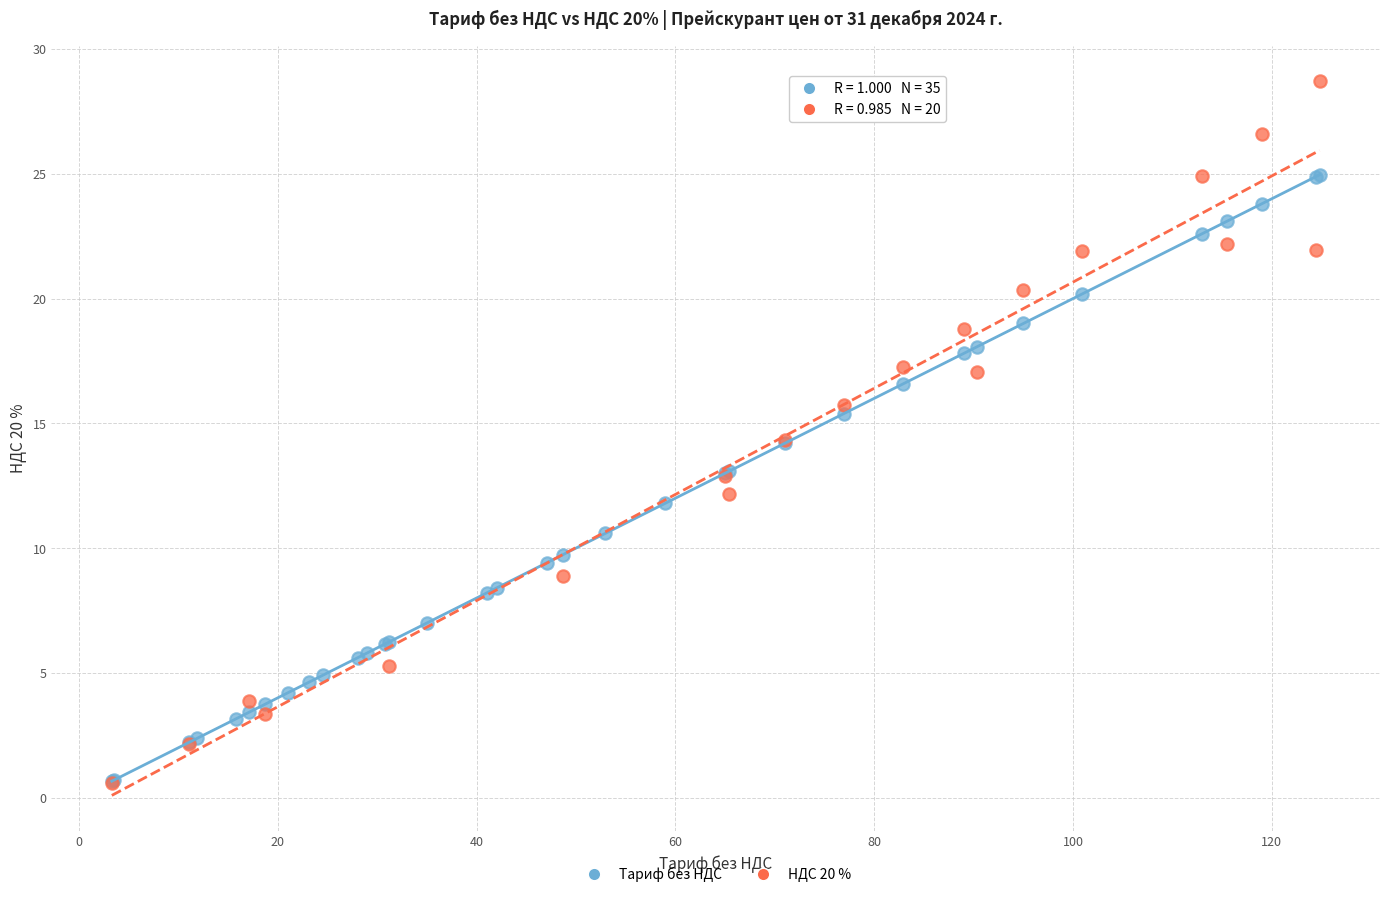

Which series contains the highest Y value?

НДС 20 %